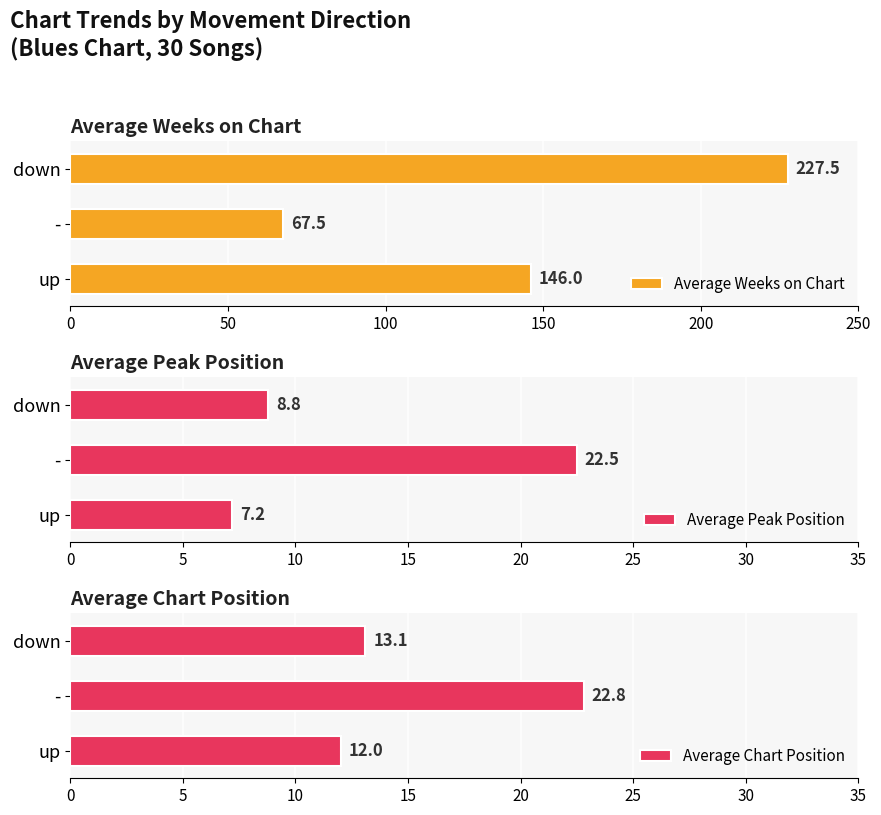

List the labels in order of Average Peak Position value, smallest first.

up, down, -